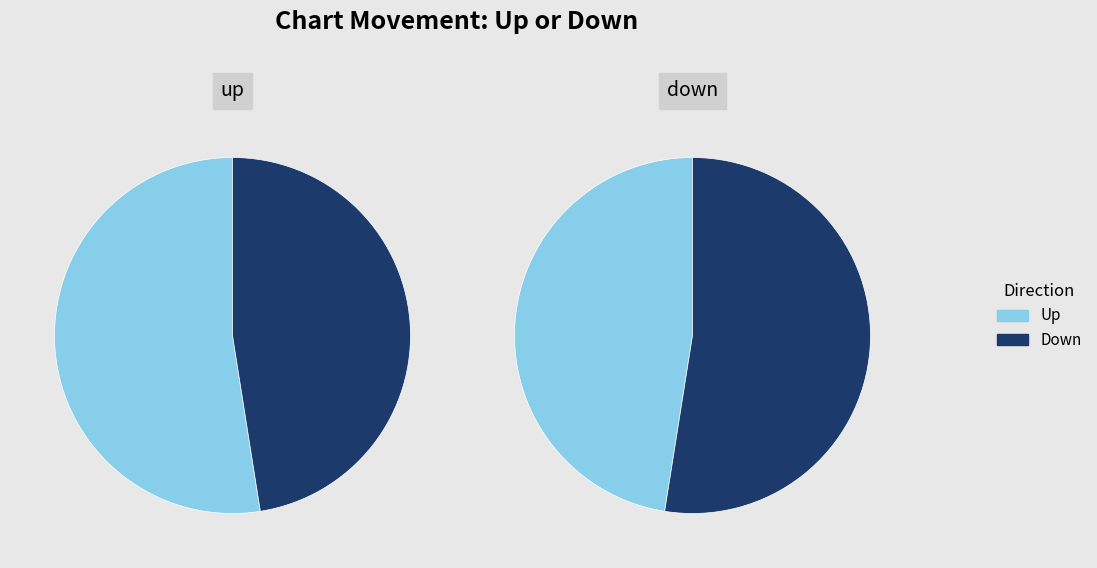

Count the number of slices in the pie.

2